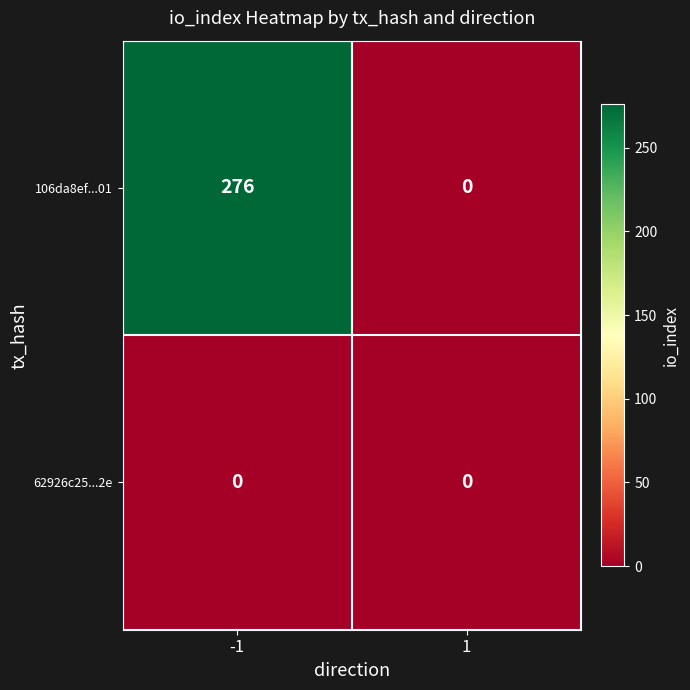

Which series has the largest total across all categories?

106da8ef...01